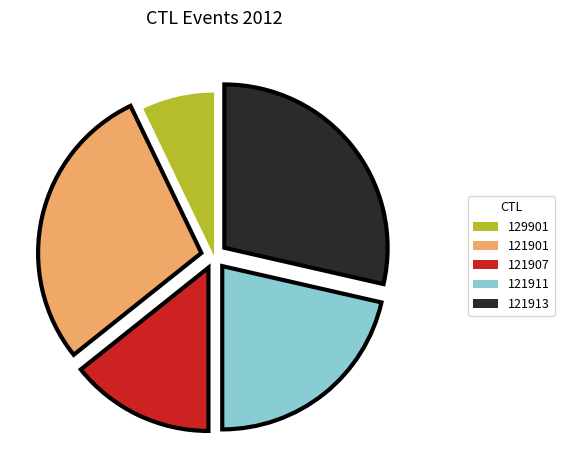

Which has a higher value, 129901 or 121913?

121913